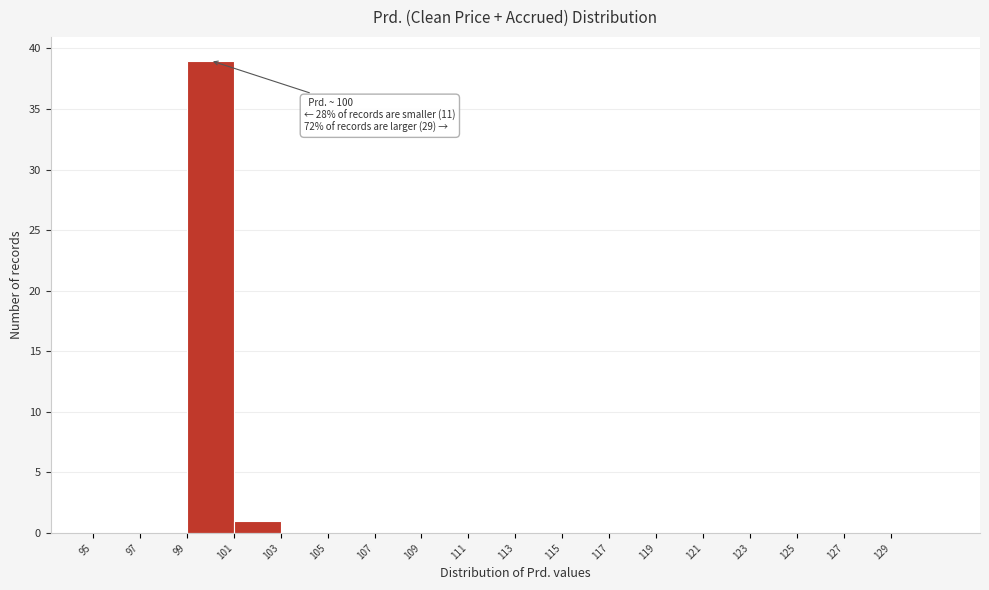

Which range on the x-axis has the tallest bar?

99 to 101